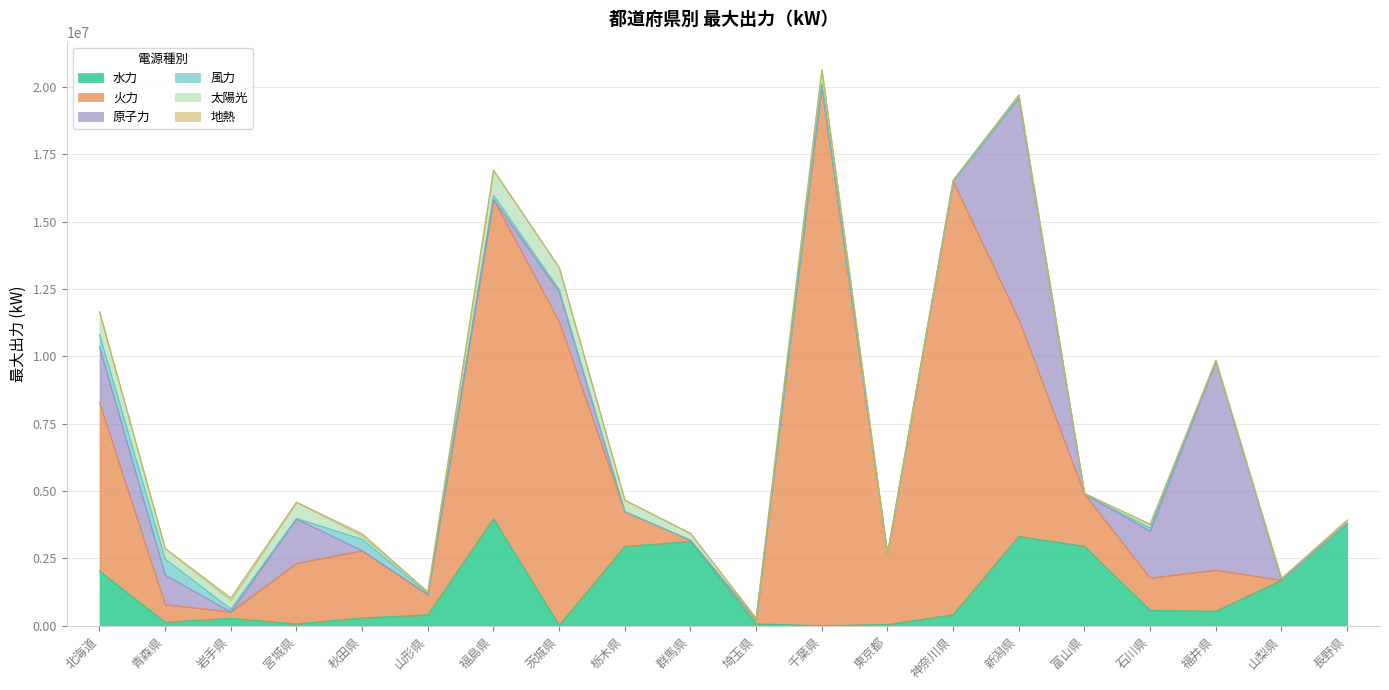

List the series in order of their peak value, highest first.

火力, 原子力, 水力, 太陽光, 風力, 地熱